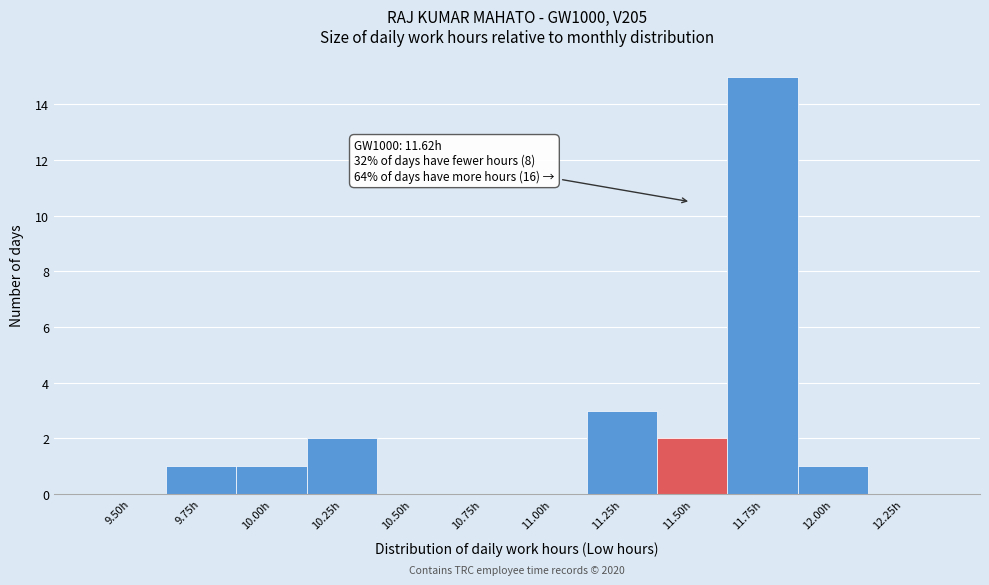

Reading left to right, what are all the values shown in this chart?

9.50h=0	9.75h=1	10.00h=1	10.25h=2	10.50h=0	10.75h=0	11.00h=0	11.25h=3	11.50h=2	11.75h=15	12.00h=1	12.25h=0